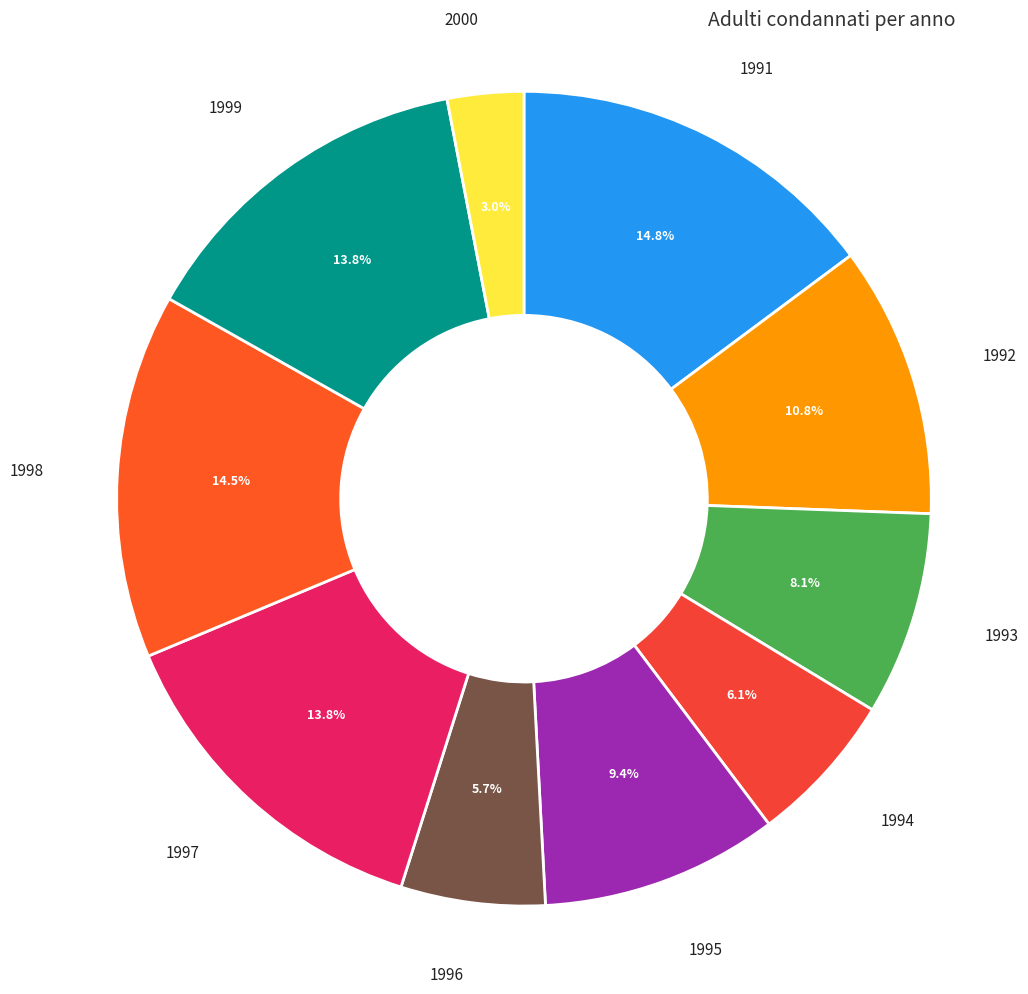

Rank the categories by value from highest to lowest.

1991, 1998, 1997, 1999, 1992, 1995, 1993, 1994, 1996, 2000